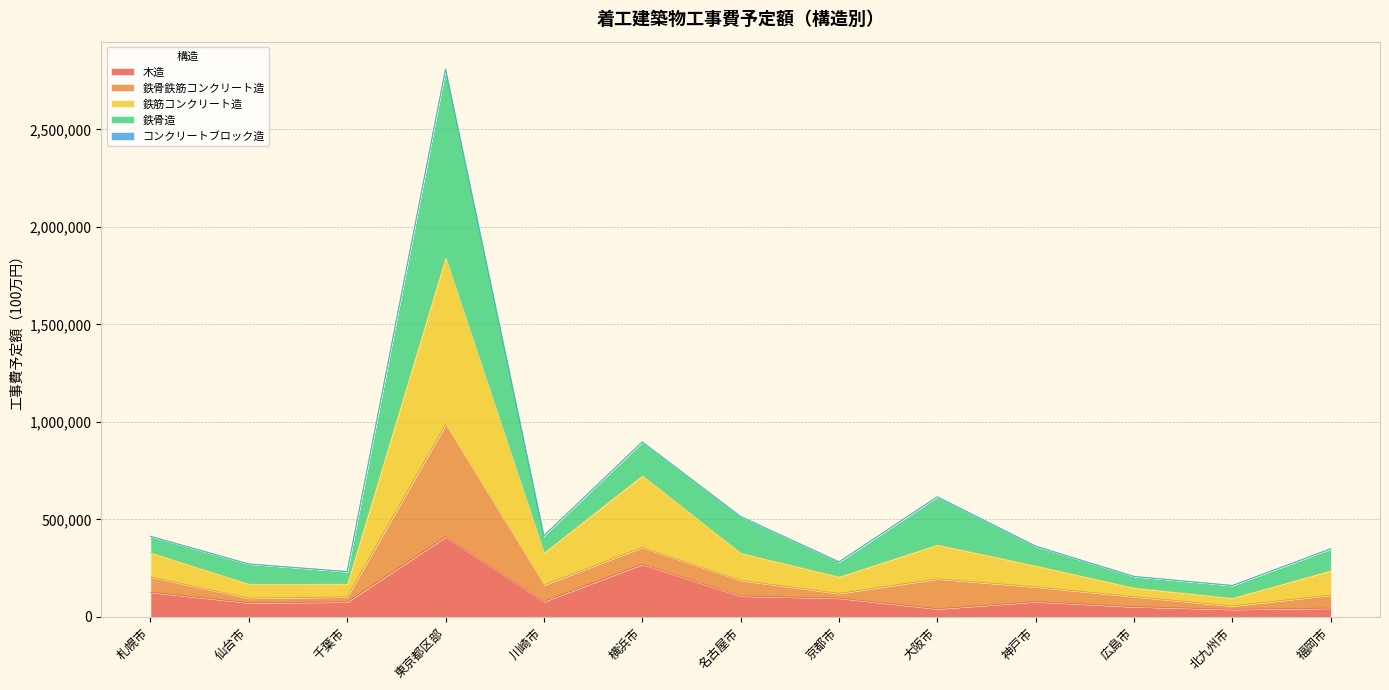

At which label does 木造 reach its peak?

東京都区部